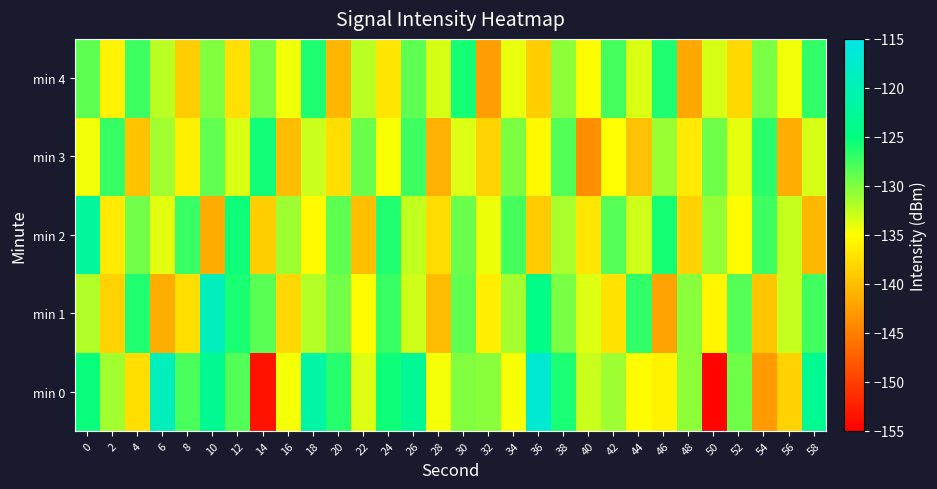

Reading left to right, transcribe all the data shown in this chart.

min 0: 0=-125.4	2=-131.3	4=-137.5	6=-119.2	8=-127.9	10=-123.2	12=-128.2	14=-153.6	16=-134.6	18=-121.3	20=-126.5	22=-133.7	24=-125.6	26=-123.0	28=-134.6	30=-130.1	32=-130.4	34=-134.8	36=-117.0	38=-126.1	40=-132.9	42=-131.2	44=-135.2	46=-135.9	48=-130.6	50=-154.6	52=-129.3	54=-142.9	56=-138.6	58=-123.1
min 1: 0=-131.9	2=-138.5	4=-126.4	6=-141.3	8=-137.6	10=-119.0	12=-126.0	14=-128.6	16=-138.1	18=-132.2	20=-129.5	22=-135.2	24=-127.3	26=-133.1	28=-140.2	30=-128.7	32=-136.4	34=-131.5	36=-124.3	38=-129.8	40=-133.6	42=-137.2	44=-126.9	46=-142.1	48=-130.4	50=-135.7	52=-128.3	54=-139.5	56=-132.8	58=-127.6
min 2: 0=-122.3	2=-136.7	4=-129.4	6=-133.8	8=-127.2	10=-141.5	12=-125.6	14=-138.9	16=-131.2	18=-135.4	20=-128.7	22=-140.1	24=-126.3	26=-132.6	28=-137.8	30=-129.1	32=-134.3	34=-127.7	36=-139.2	38=-131.6	40=-136.9	42=-128.4	44=-133.1	46=-125.9	48=-138.5	50=-130.8	52=-135.2	54=-127.4	56=-132.7	58=-140.6
min 3: 0=-134.5	2=-127.1	4=-139.8	6=-131.4	8=-136.2	10=-128.8	12=-133.5	14=-125.7	16=-140.3	18=-132.9	20=-137.6	22=-129.2	24=-134.8	26=-127.4	28=-141.1	30=-133.7	32=-138.4	34=-130.0	36=-135.6	38=-128.2	40=-143.9	42=-135.1	44=-139.8	46=-131.0	48=-136.7	50=-129.3	52=-134.0	54=-126.6	56=-141.3	58=-133.3
min 4: 0=-128.6	2=-135.9	4=-127.5	6=-132.2	8=-138.8	10=-130.1	12=-137.4	14=-129.7	16=-134.4	18=-126.1	20=-140.7	22=-132.3	24=-137.0	26=-128.6	28=-133.3	30=-125.9	32=-142.6	34=-134.2	36=-138.9	38=-130.5	40=-135.2	42=-127.8	44=-133.5	46=-126.1	48=-141.8	50=-133.4	52=-138.1	54=-129.7	56=-134.4	58=-127.0